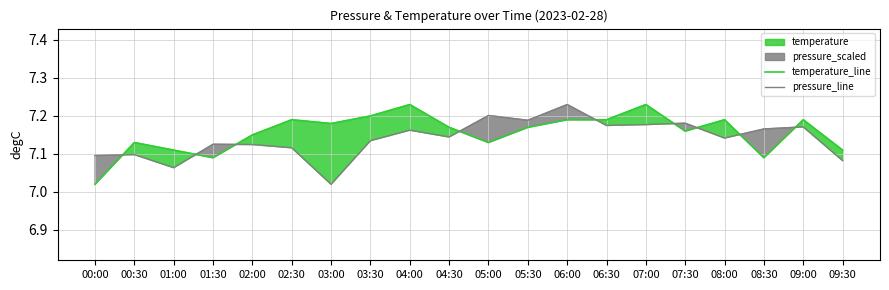

Between 00:30 and 08:00, which is larger?

08:00